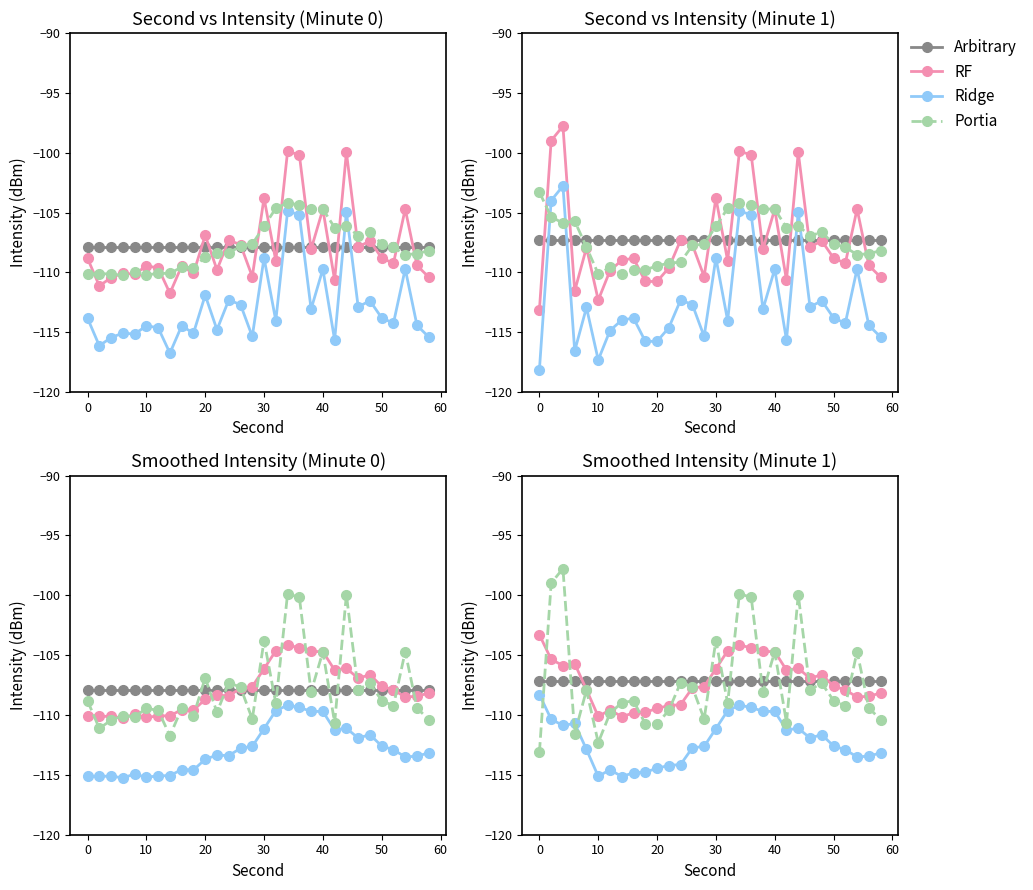

What is the sum of all Portia values?

-3219.7